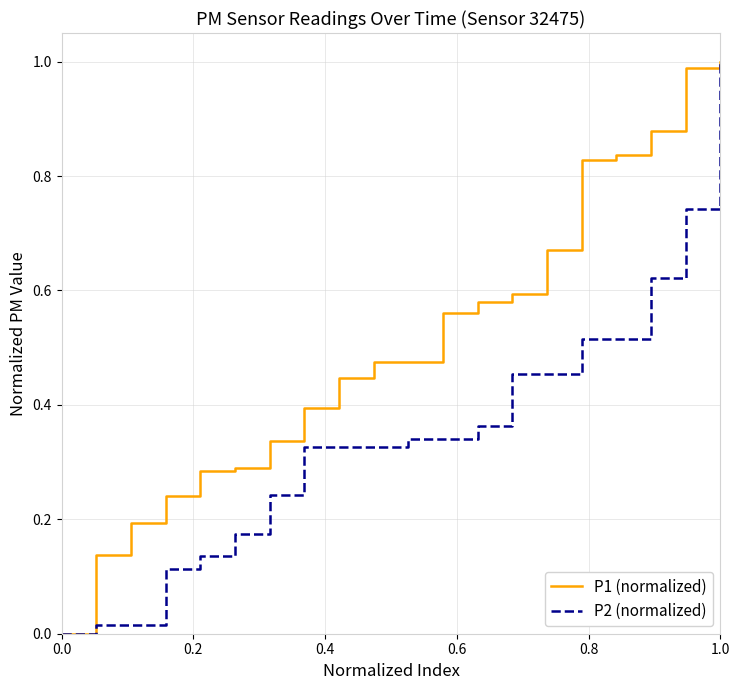

Rank the series by their average value, from lowest to highest.

P2 (normalized), P1 (normalized)